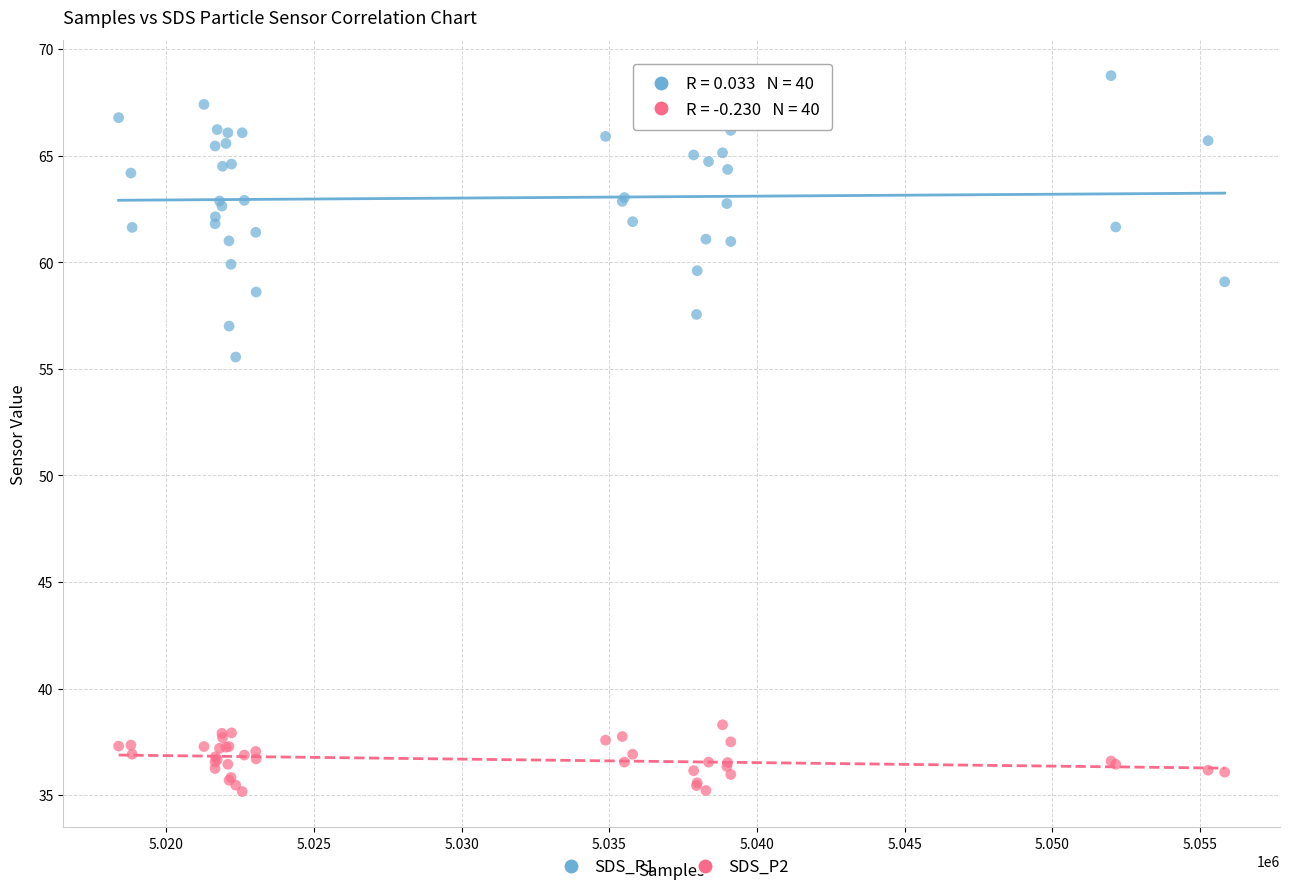

Which series reaches the minimum Y coordinate?

SDS_P2